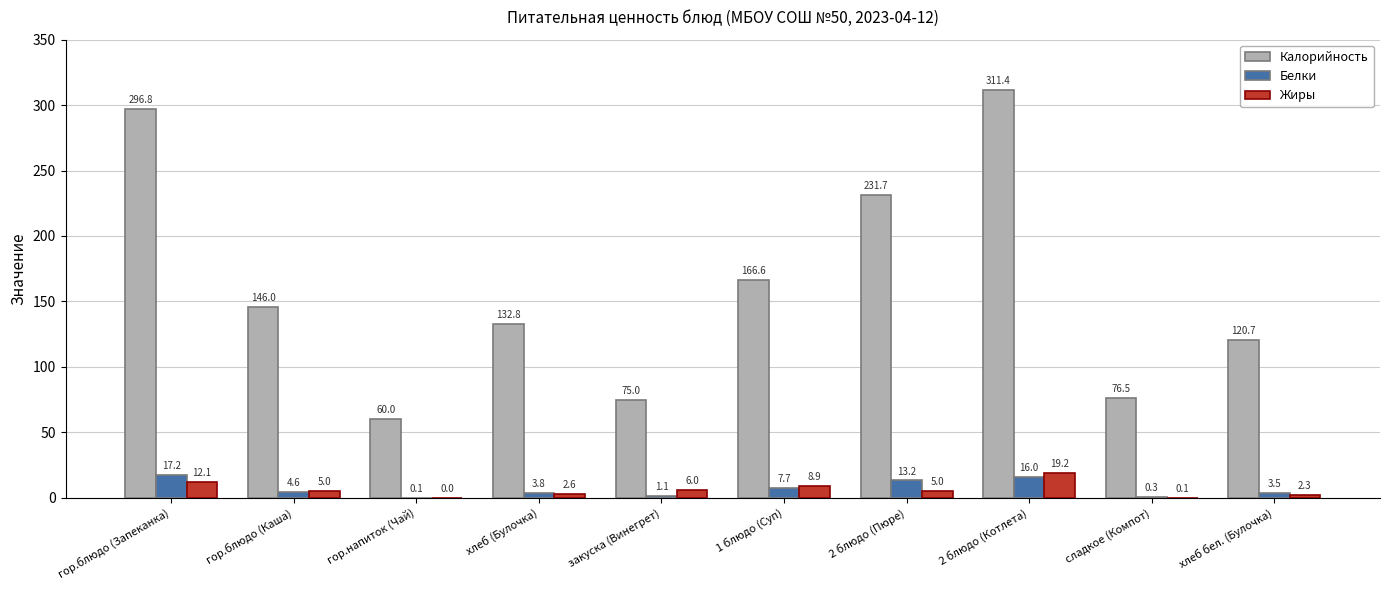

Between 2 блюдо (Котлета) and хлеб бел. (Булочка), which series saw the biggest shift?

Калорийность